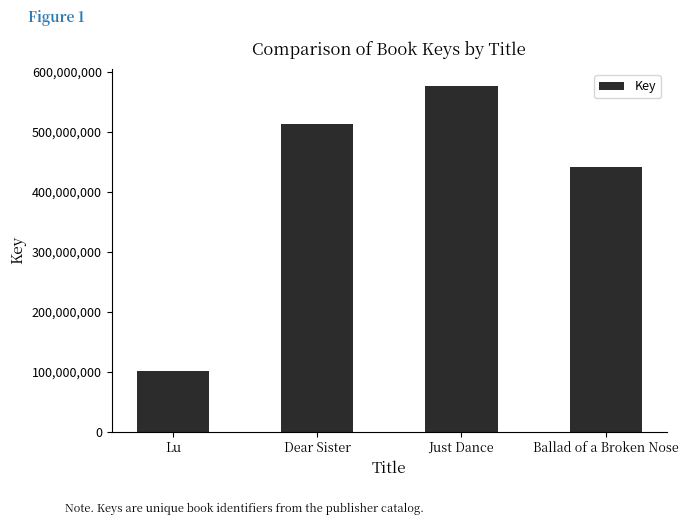

What is the change in value from Lu to Just Dance?

+475476620